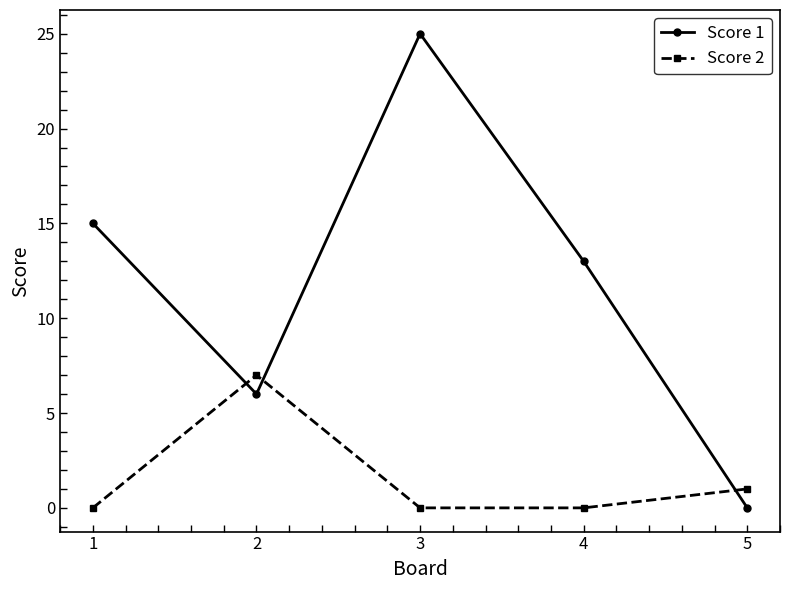

The value of Score 2 at 2 is 2. True or false?

False